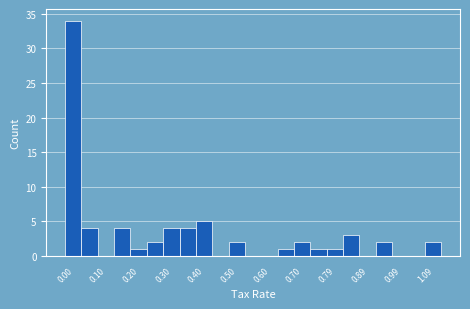

What is the height of the bar covering 0.84 to 0.89 on the x-axis? Neither the bar edges nor the heights are printed on the chart, so give them approximately, as read against the axes.

3